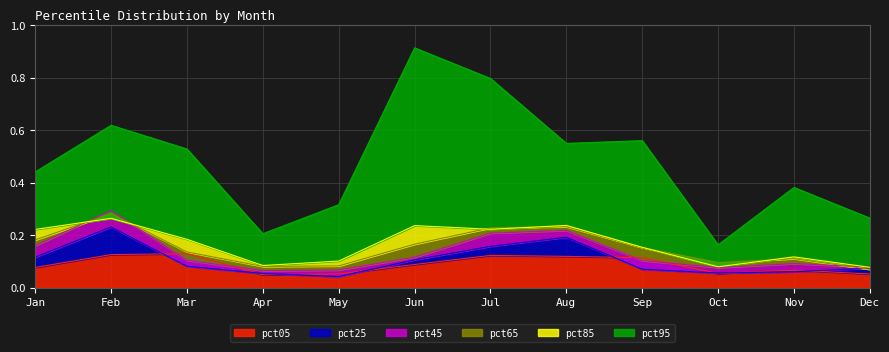

What is the sum of the pct45 values at Dec and Feb?

0.4